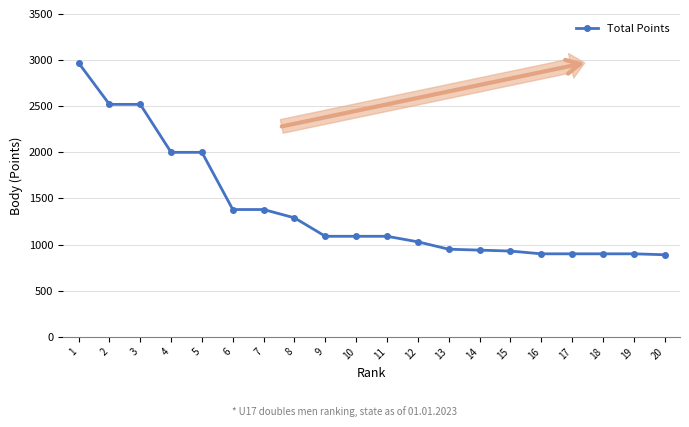

What is the minimum value shown in the chart?

890